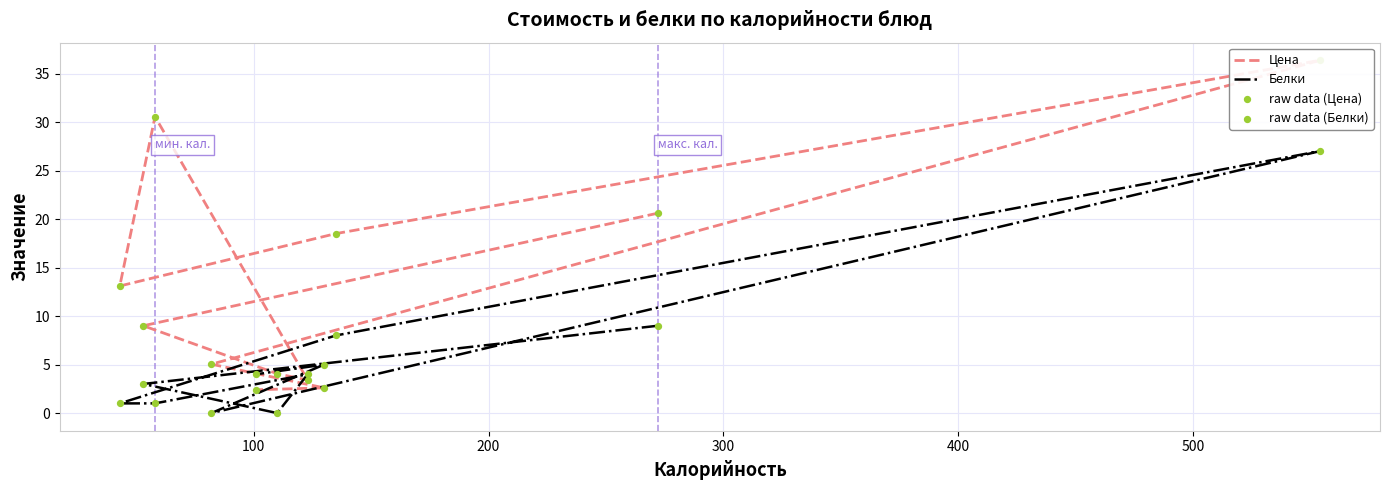

What are all the series names shown in the legend?

Цена, Белки, raw data (Цена), raw data (Белки)